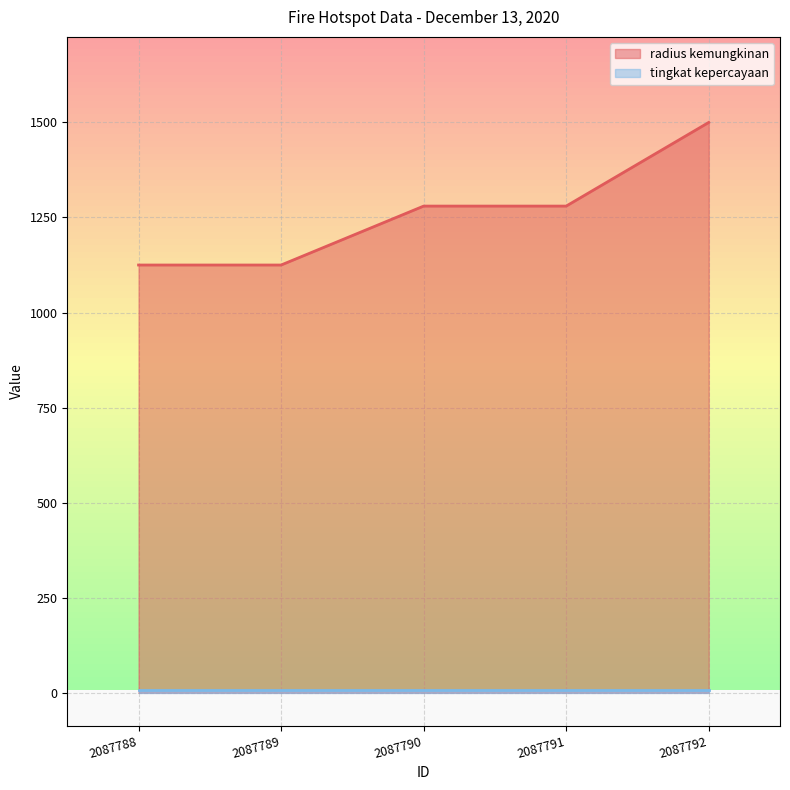

Where does the data first go above 1280?

2087792